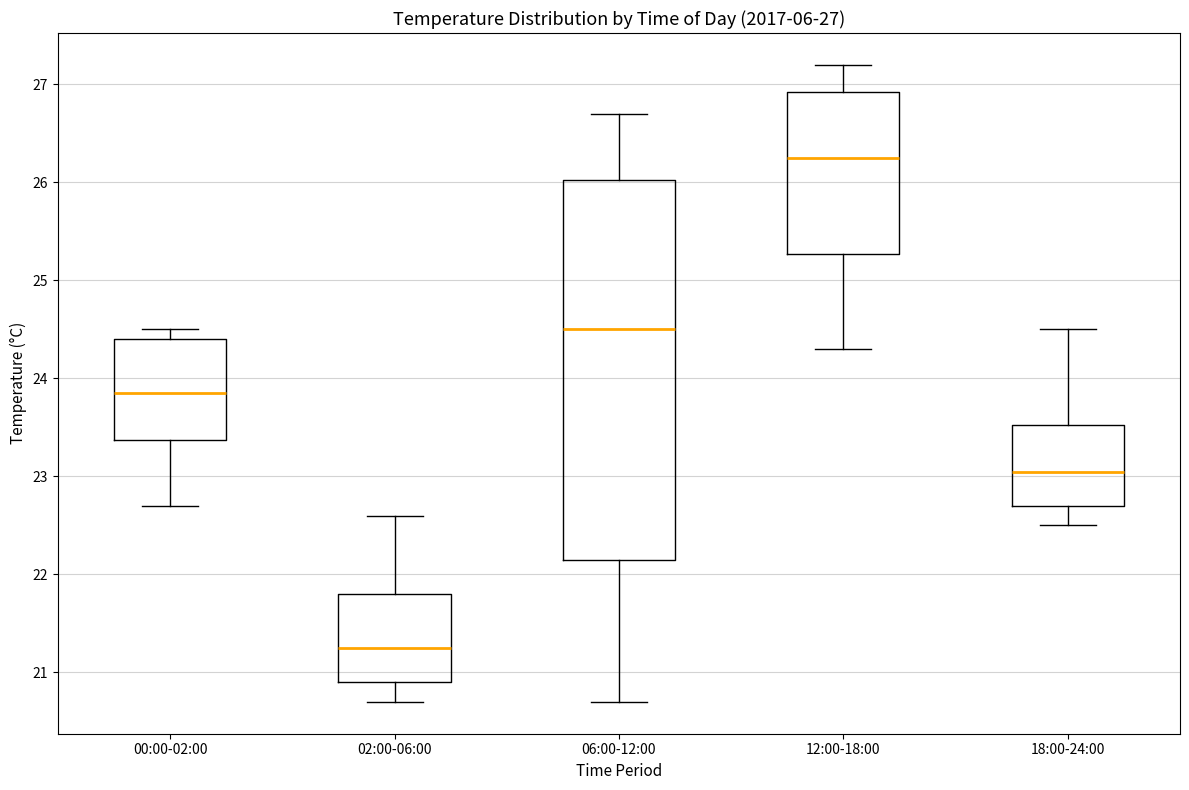

Which box's median line is the highest?

12:00-18:00